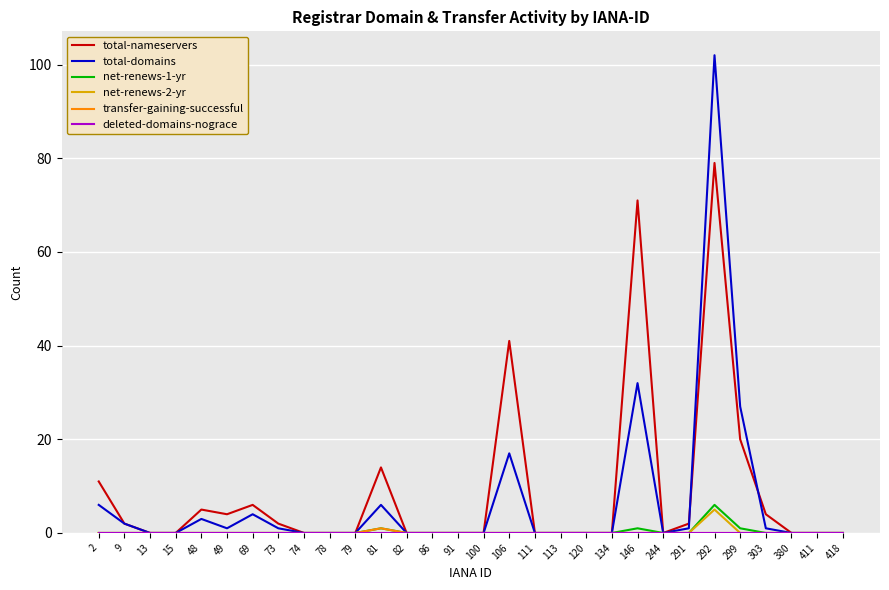

Does the chart display data point markers on the line(s)?

No